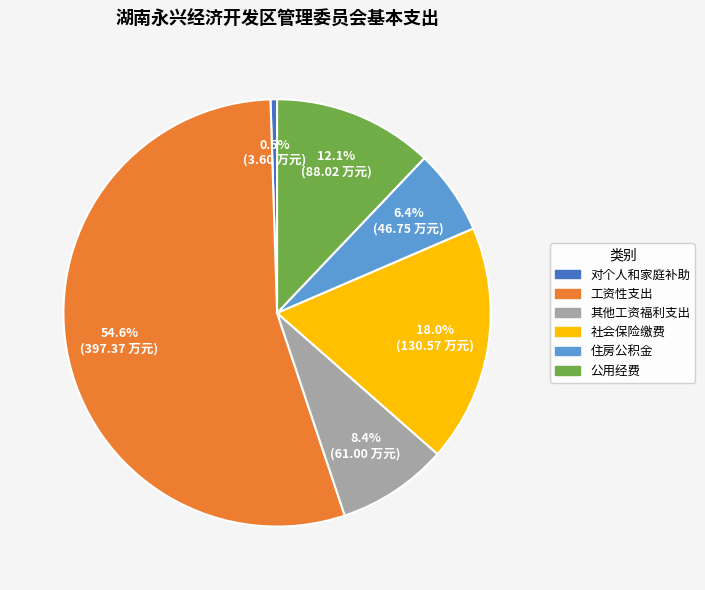

The 其他工资福利支出 slice represents 1% of the pie. True or false?

False